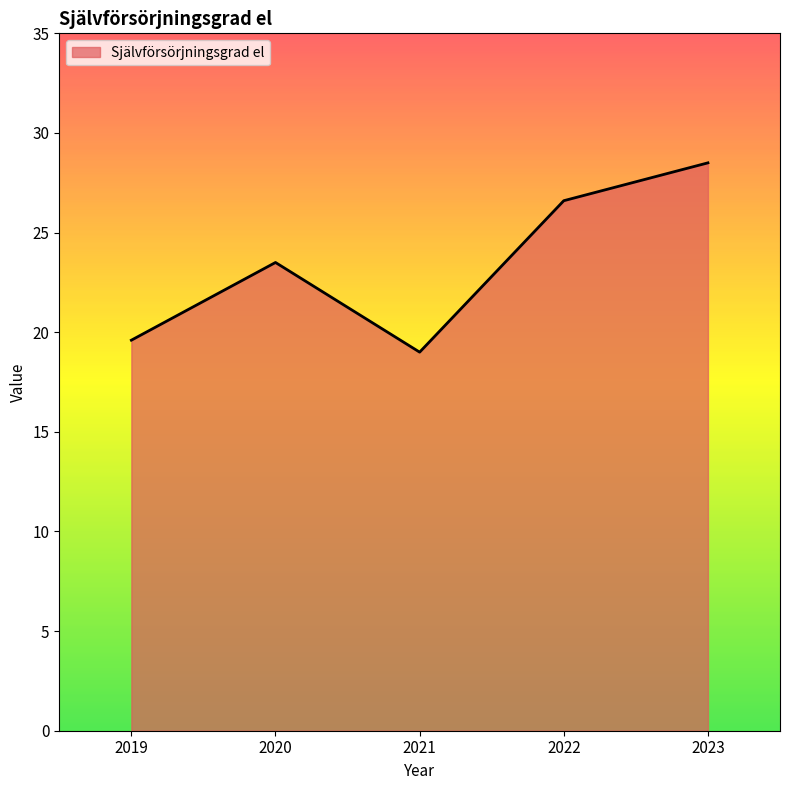

Rank the categories by value from lowest to highest.

2021, 2019, 2020, 2022, 2023